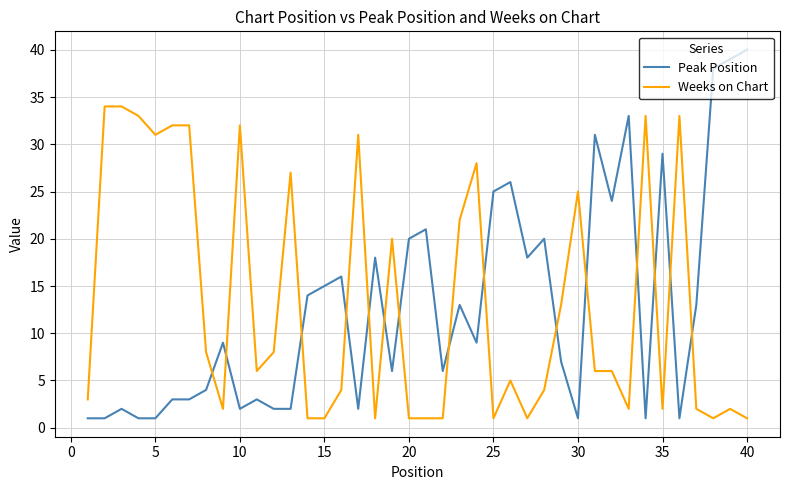

After their last crossing, which series has the higher values: Peak Position or Weeks on Chart?

Peak Position